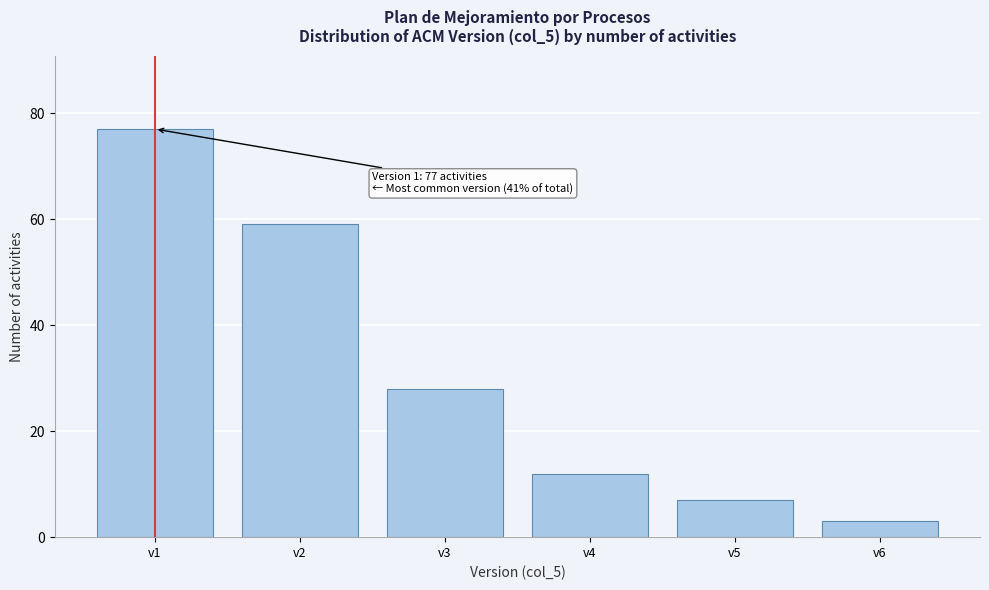

Reading left to right, transcribe all the data shown in this chart.

v1=77	v2=59	v3=28	v4=12	v5=7	v6=3